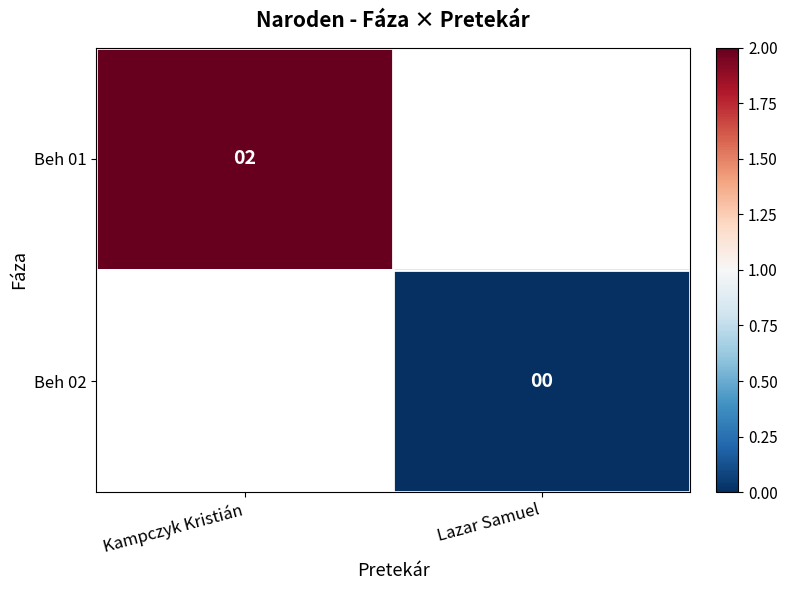

Is the value of Beh 01 at Kampczyk Kristián greater than the value of Beh 02 at Lazar Samuel?

Yes